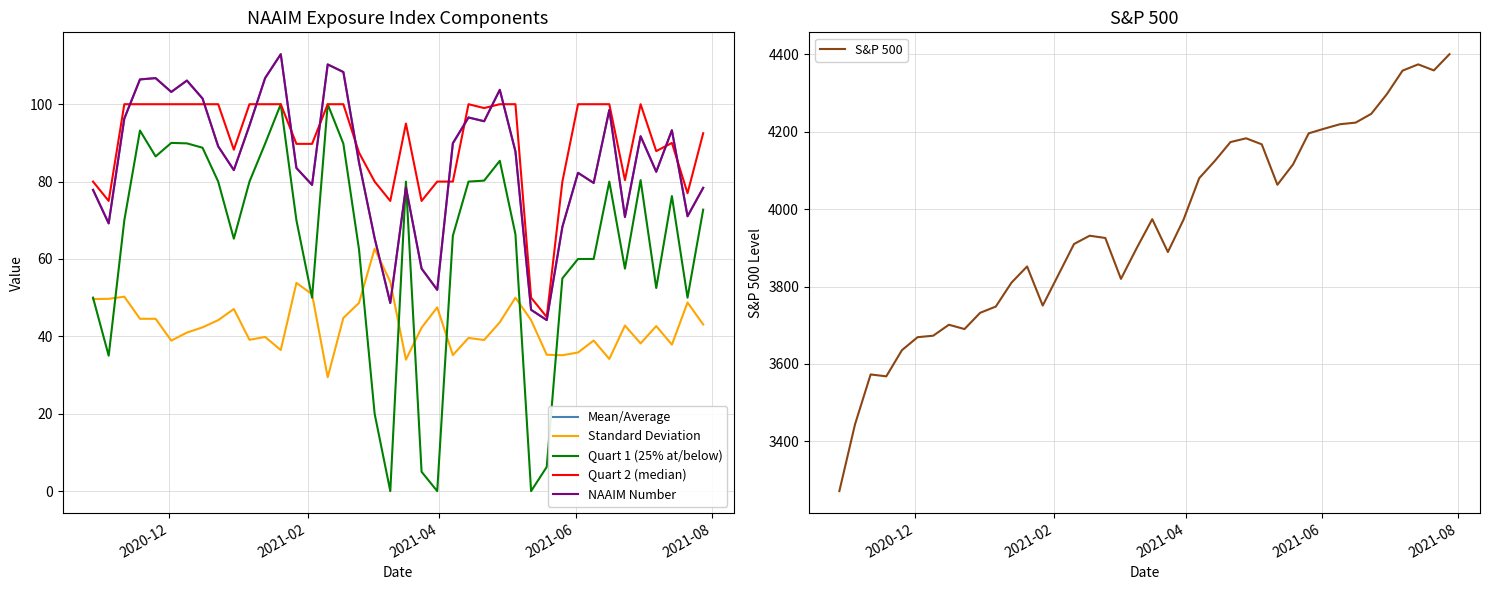

In NAAIM Number, how many points are lower than both neighbors (excluding endpoints)?

12